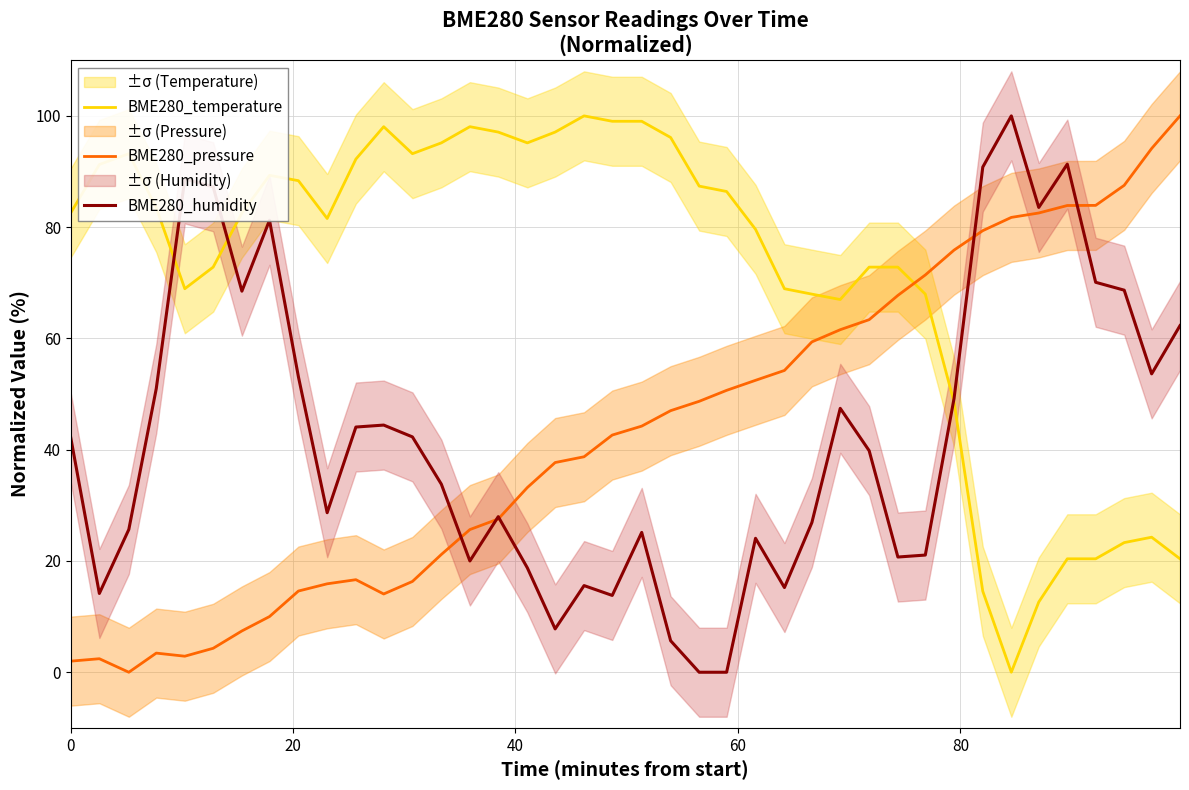

How many intersections are there between BME280_pressure and BME280_temperature?

1